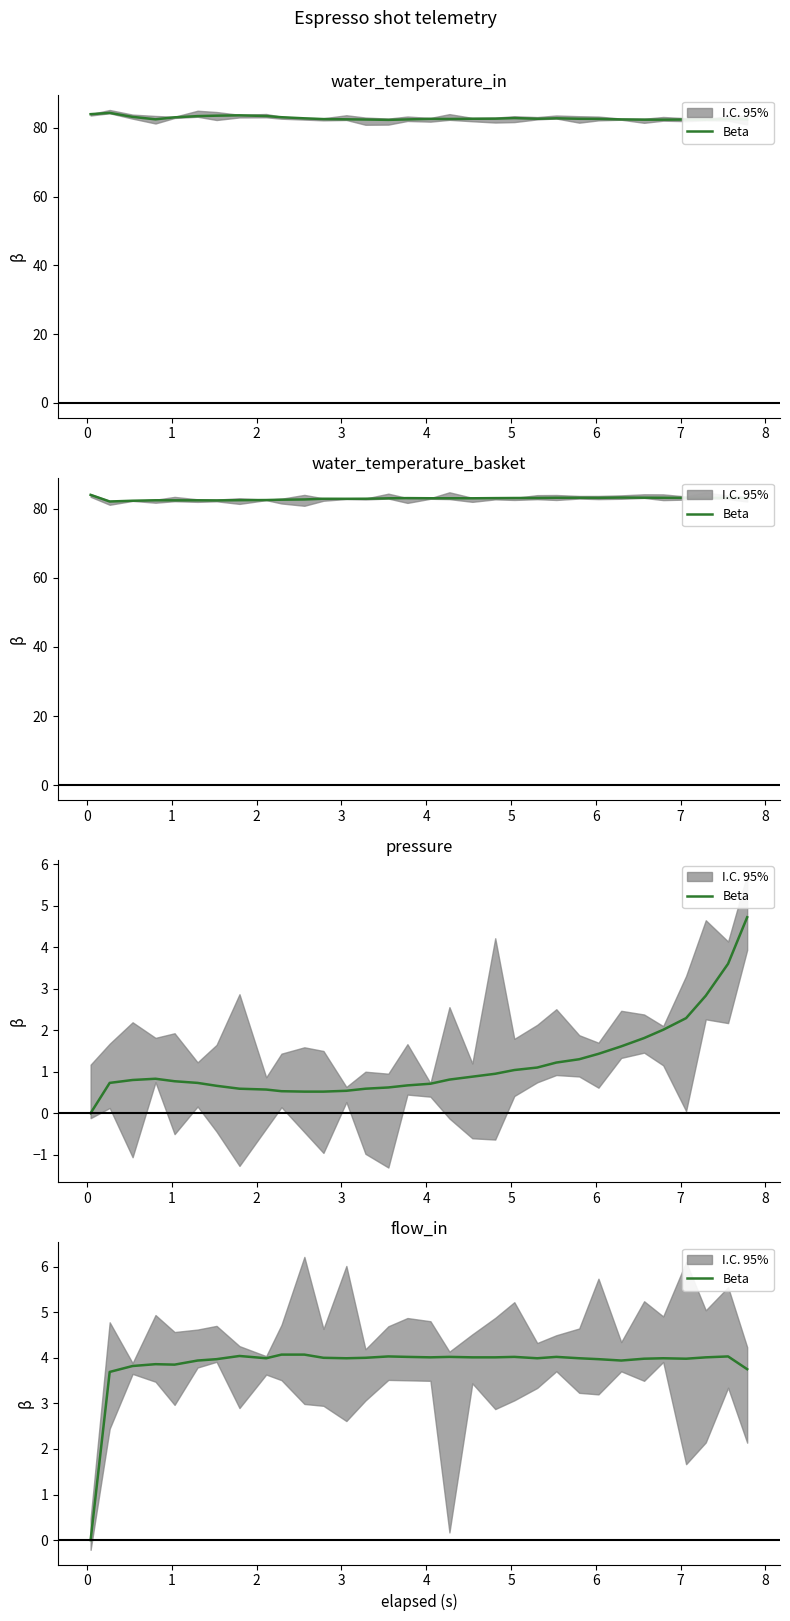

Does the chart have visible grid lines?

No